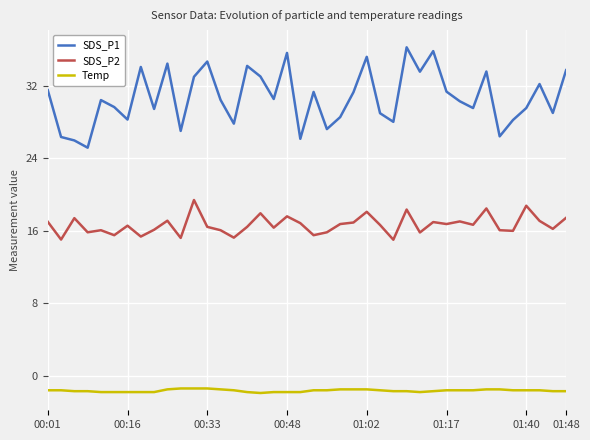

True or false: Temp and SDS_P2 intersect in this chart.

False